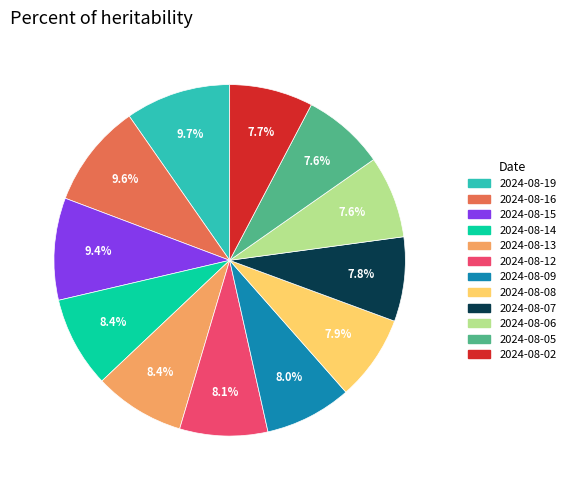

The 2024-08-19 slice represents 10% of the pie. True or false?

True